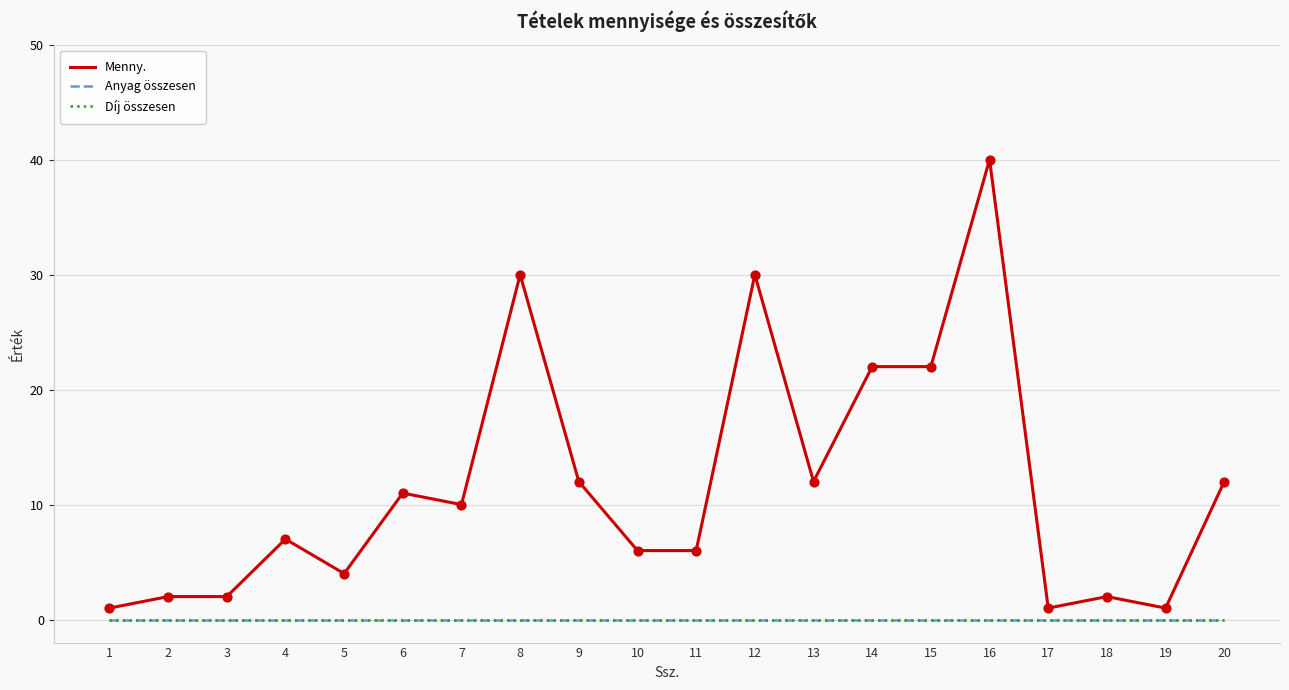

Does the chart have visible grid lines?

Yes